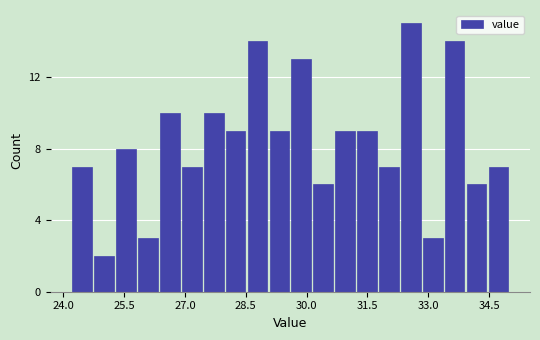

Around what value on the x-axis is the tallest bar? Give the approximate position of its centre, as read against the axis.

32.6